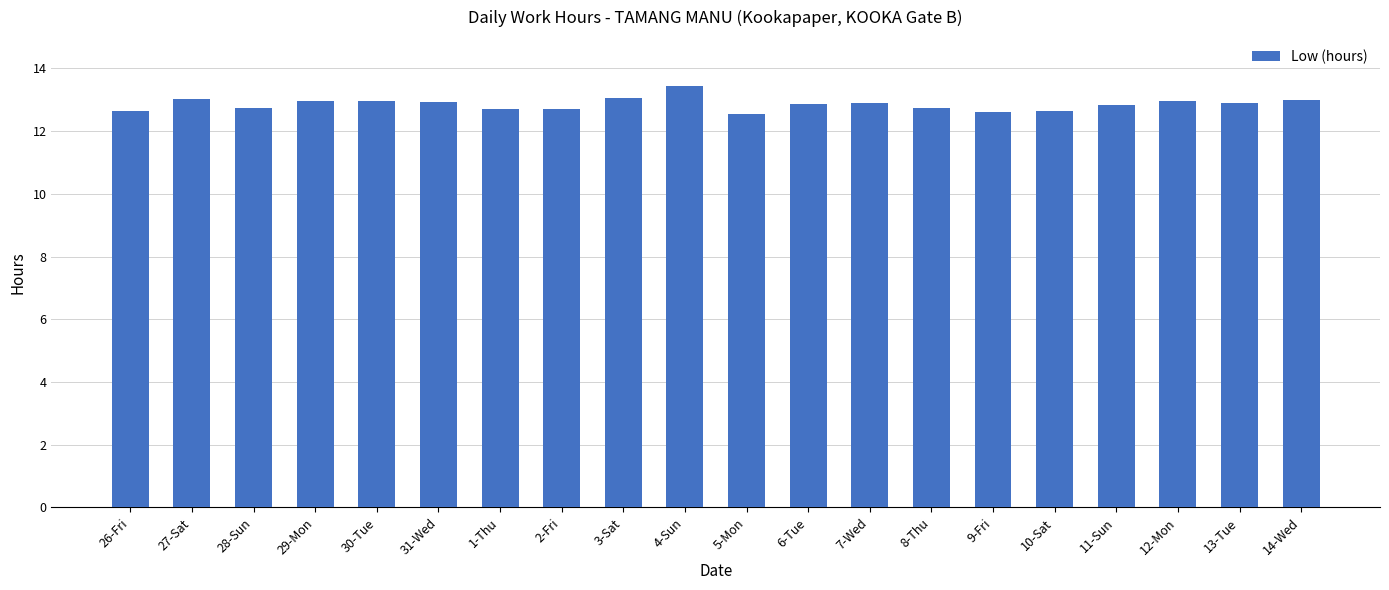

True or false: the data shows 21.9 at 29-Mon.

False